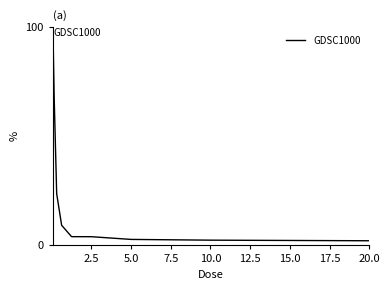

What is the minimum value shown in the chart?

2.1